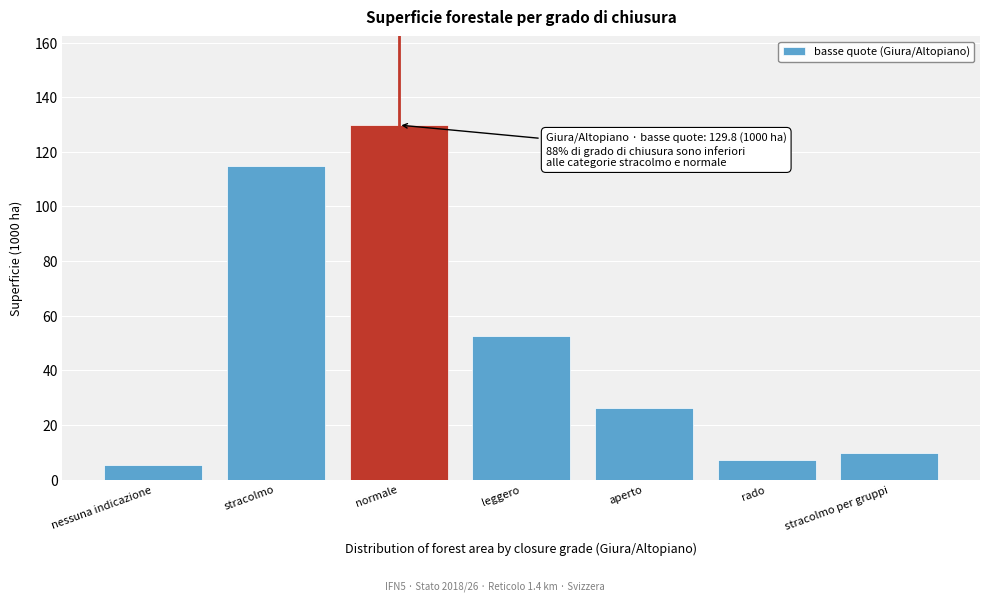

Reading left to right, list all the values displayed in this chart.

5.2	114.9	129.8	52.6	26.1	7.0	9.9